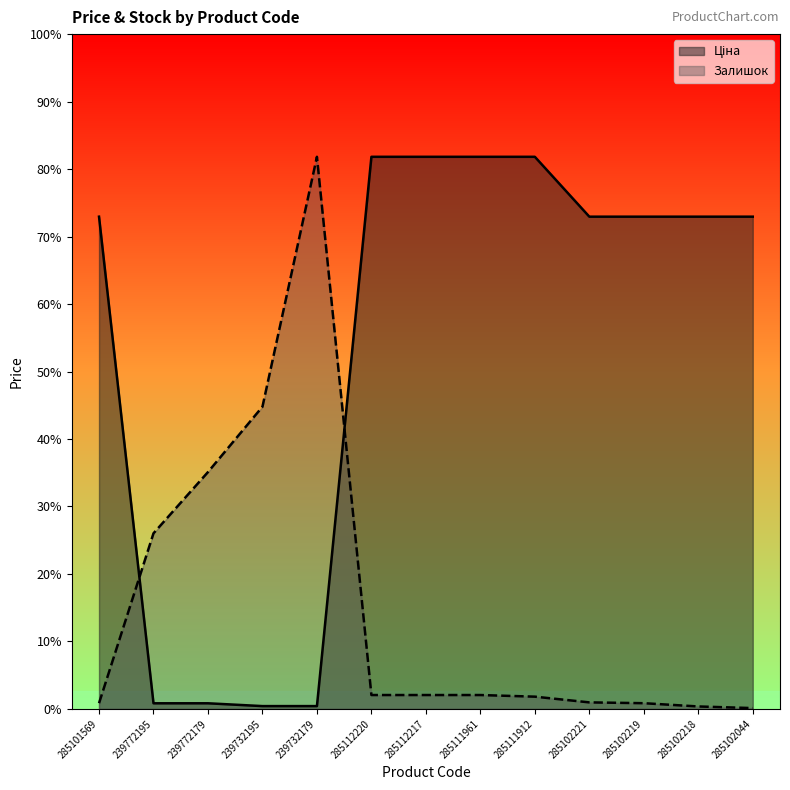

List the series in order of their peak value, highest first.

Ціна, Залишок